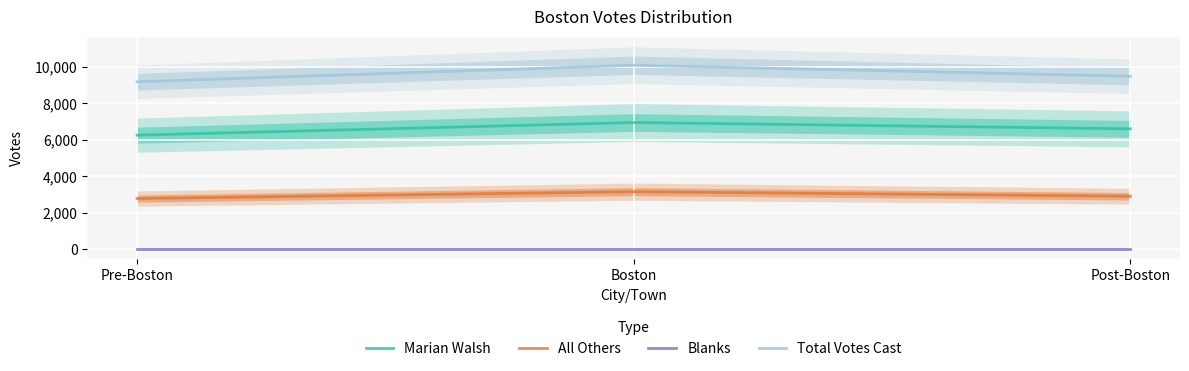

Does the chart display data point markers on the line(s)?

No